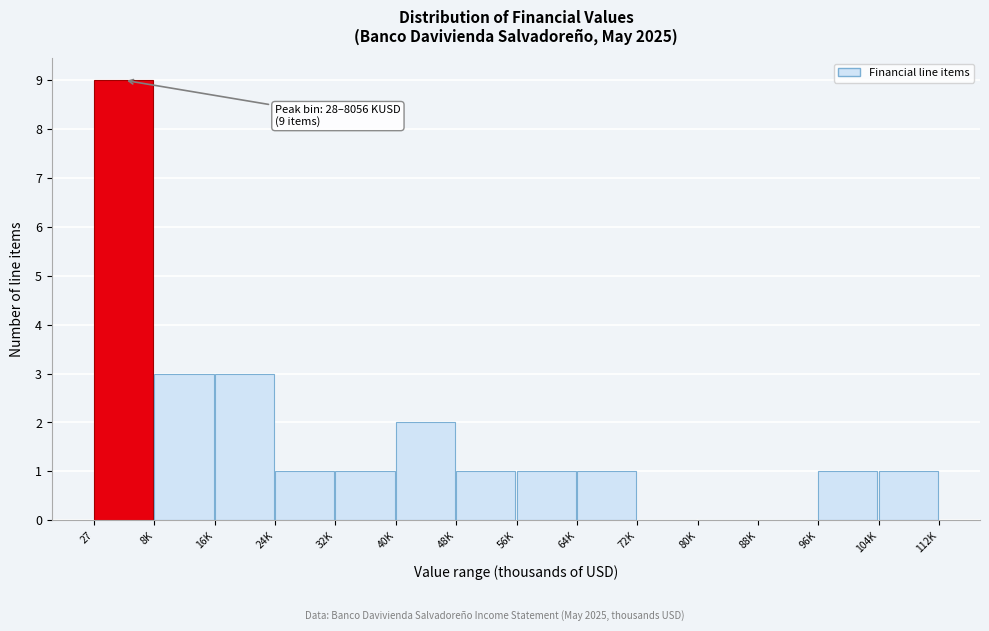

Reading left to right, extract all data points from this chart.

27=9	8K=3	16K=3	24K=1	32K=1	40K=2	48K=1	56K=1	64K=1	72K=0	80K=0	88K=0	96K=1	104K=1